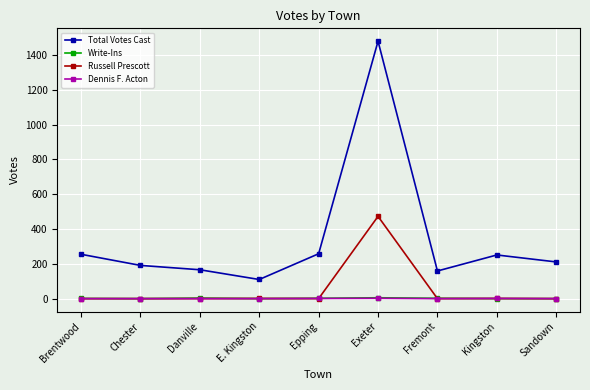

Between Danville and Exeter, which series saw the biggest shift?

Total Votes Cast